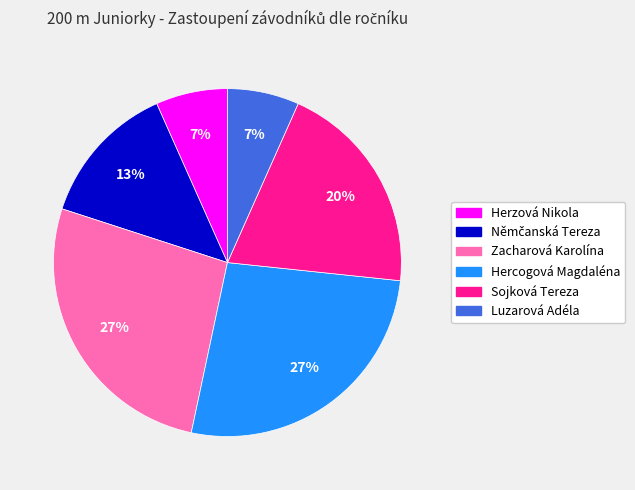

True or false: Sojková Tereza accounts for 20% of the total.

True